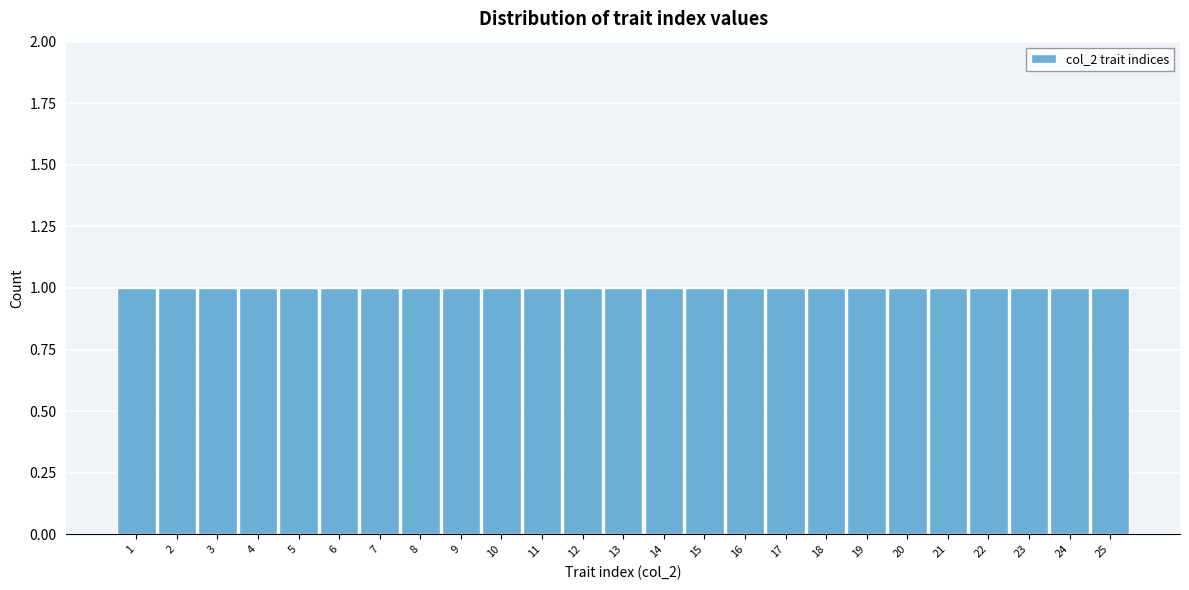

How tall is the bar that spans 1.5 to 2.5 on the x-axis? The values are not printed on the chart, so give them approximately, as read against the axis.

1